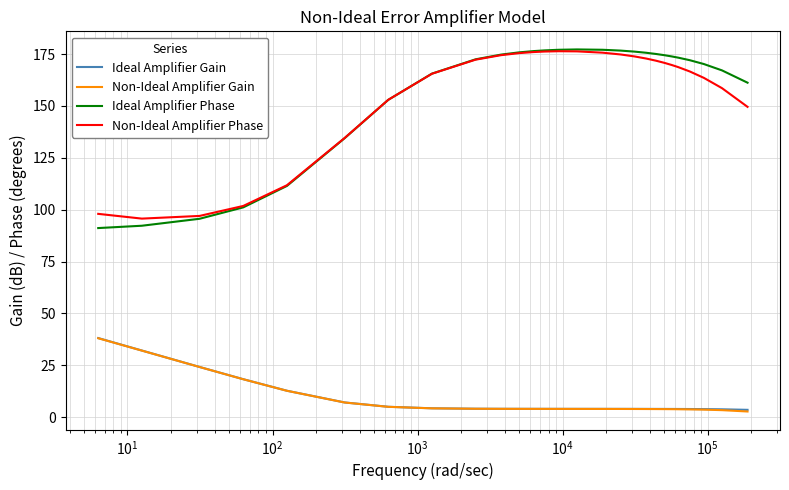

What is the greatest value displayed?

177.2